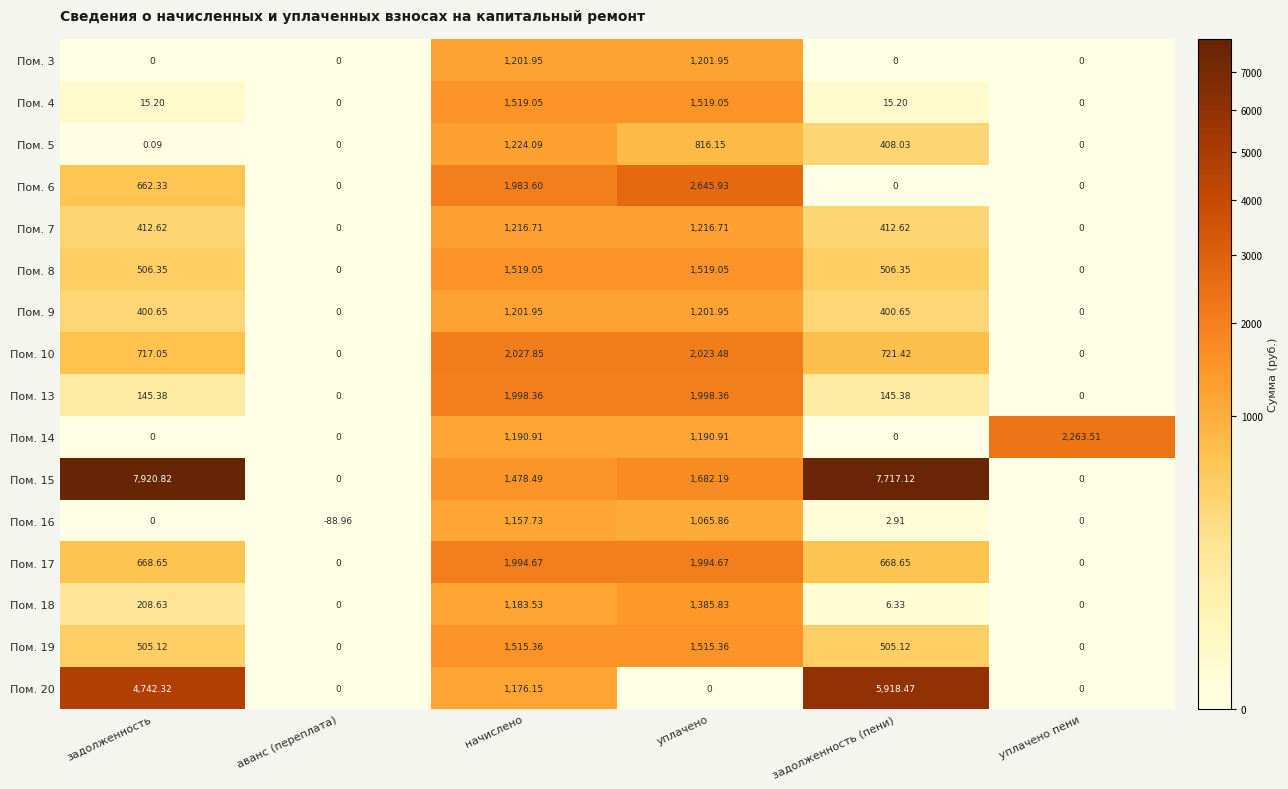

At which category does the chart reach its peak across all series?

задолженность